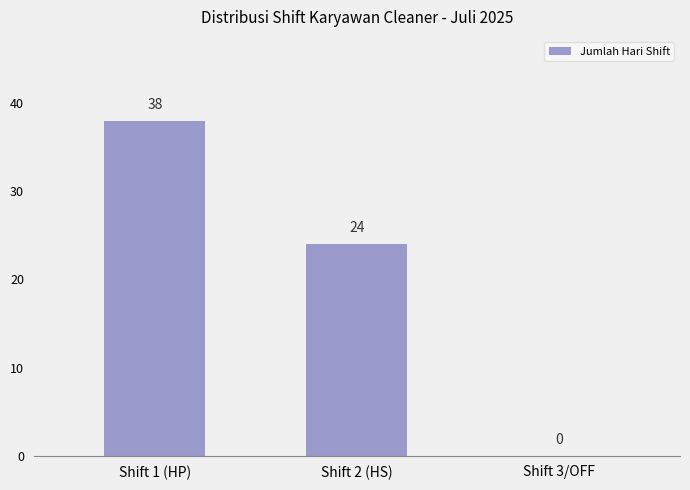

Count the number of categories in the chart.

3